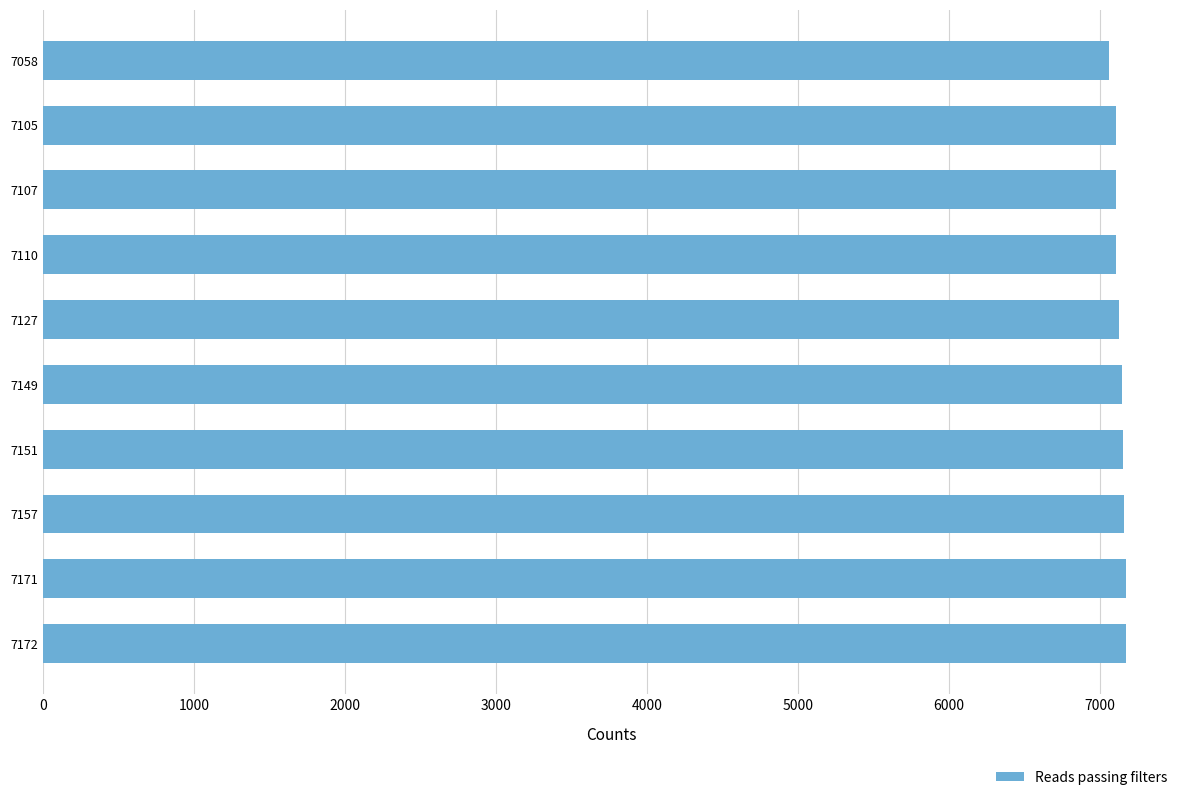

The value at 7107 is 10707. True or false?

False